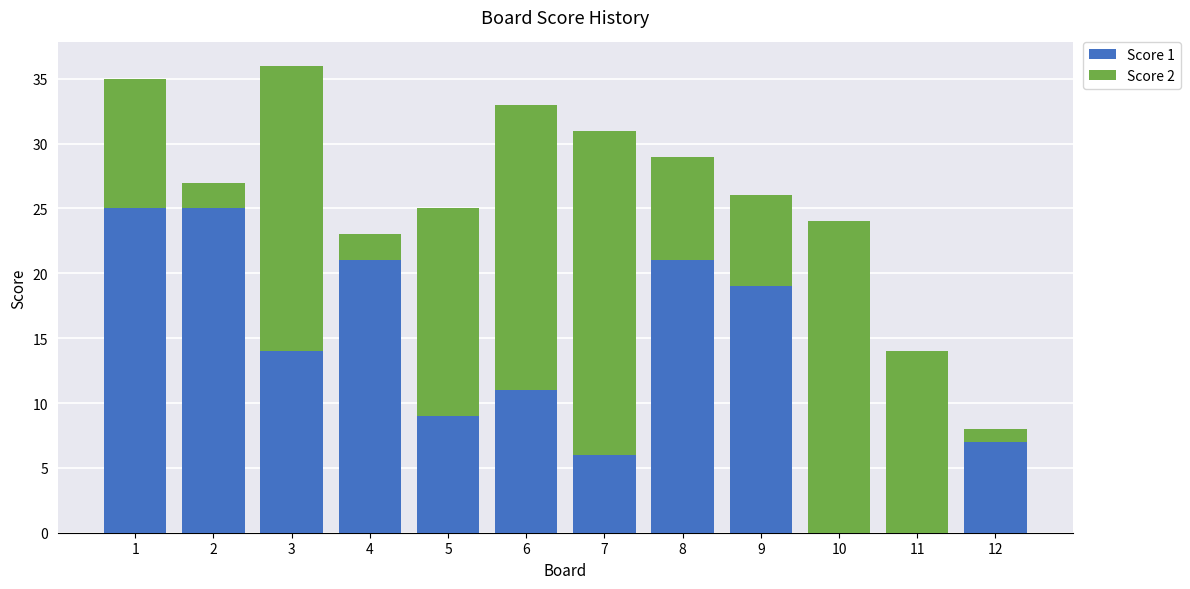

Reading right to left, transcribe the values for Score 1.

12=7	11=0	10=0	9=19	8=21	7=6	6=11	5=9	4=21	3=14	2=25	1=25